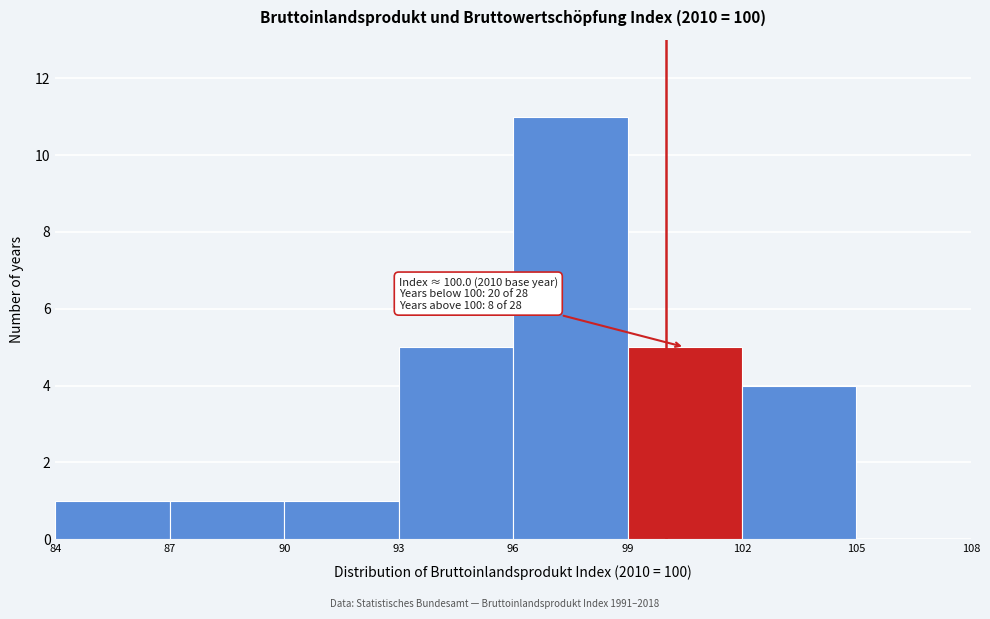

Which range on the x-axis has the tallest bar?

96 to 99